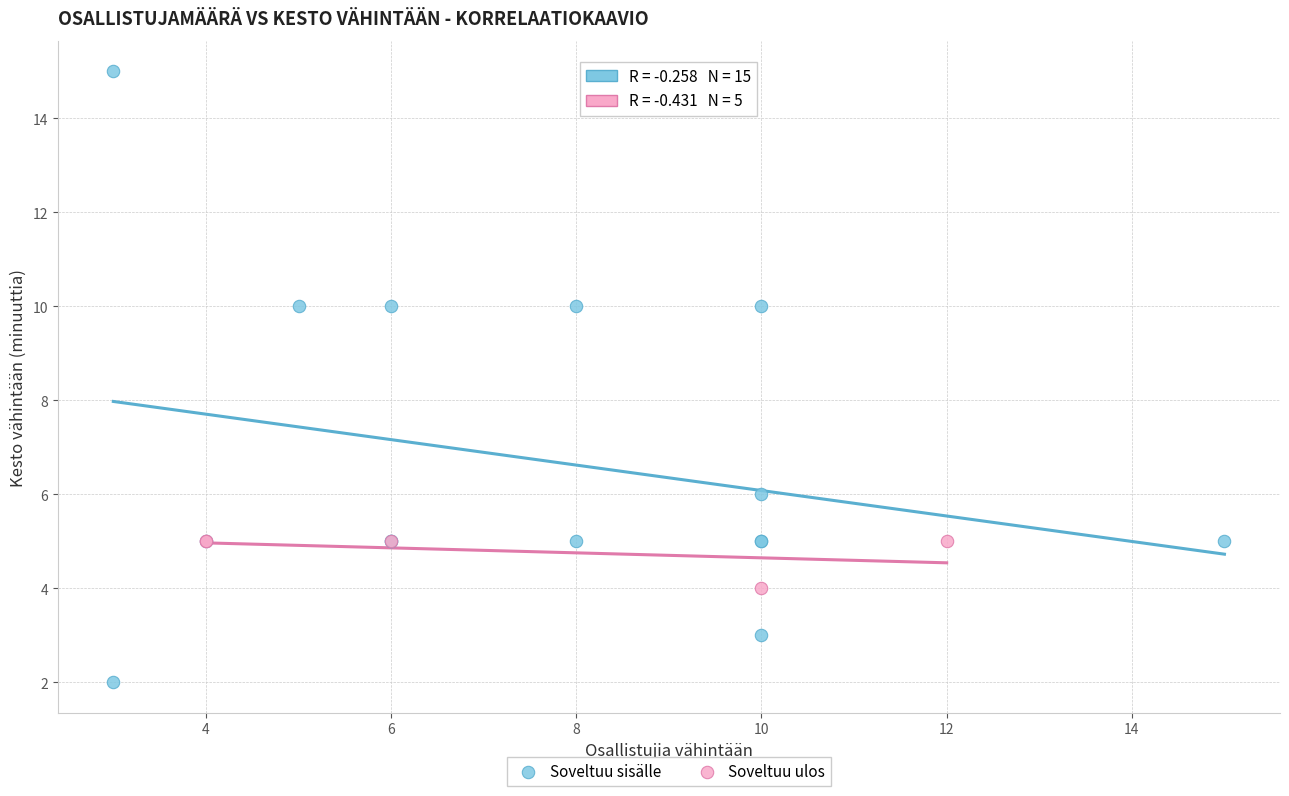

What are all the series names shown in the legend?

Soveltuu sisälle, Soveltuu ulos